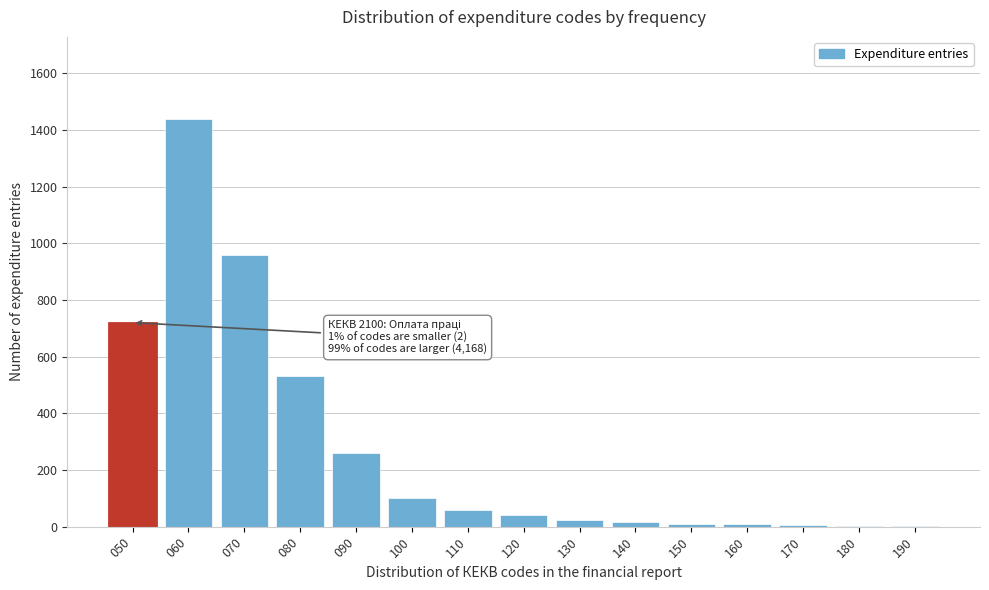

What is the sum of all values?

4180